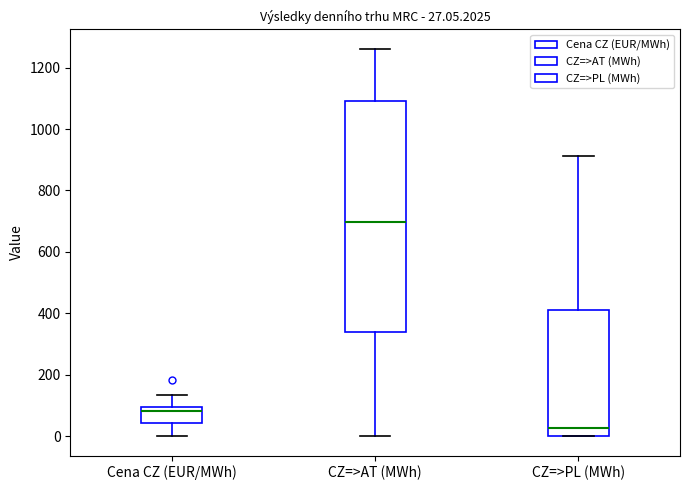

Which box's median line is the lowest?

CZ=>PL (MWh)